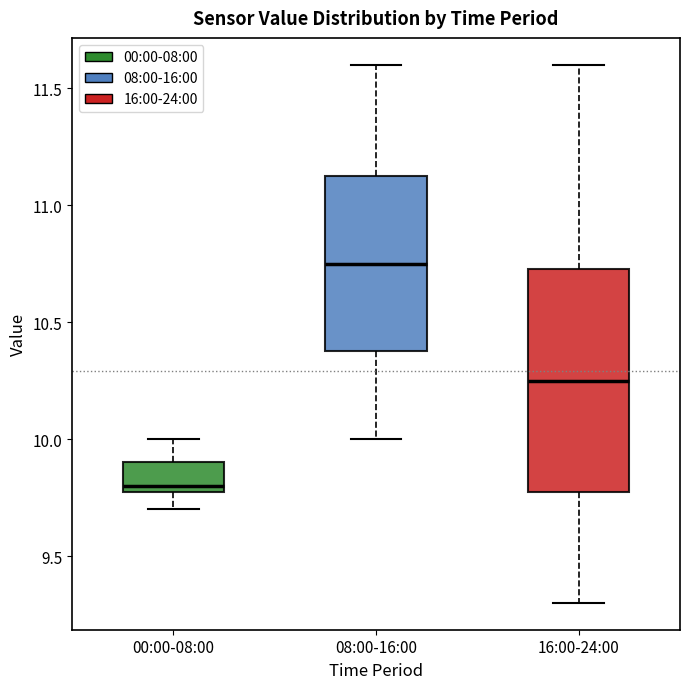

Reading left to right, read every box against the y-axis: the position of its median line, the range the box covers, and the ends of its whiskers. The values are not printed on the chart, so give them approximately, as read against the axis.

00:00-08:00: median 9.80 (just above the box's lower edge), box 9.80 to 9.90, whiskers 9.70 to 10.00
08:00-16:00: median 10.75, box 10.40 to 11.15, whiskers 10.00 to 11.60
16:00-24:00: median 10.25, box 9.80 to 10.75, whiskers 9.30 to 11.60